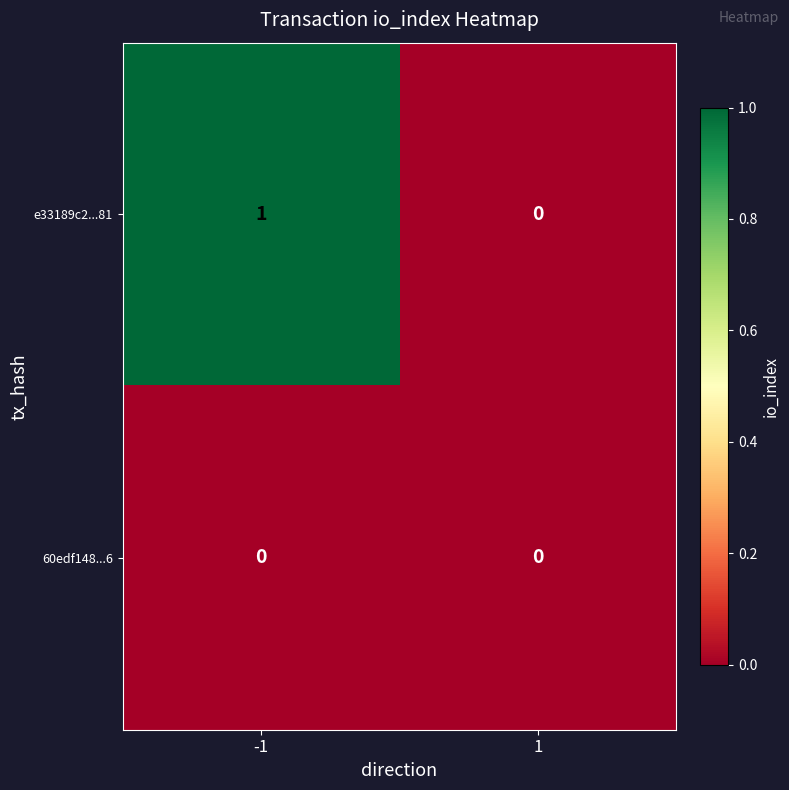

Which series has the widest spread of values?

e33189c2...81